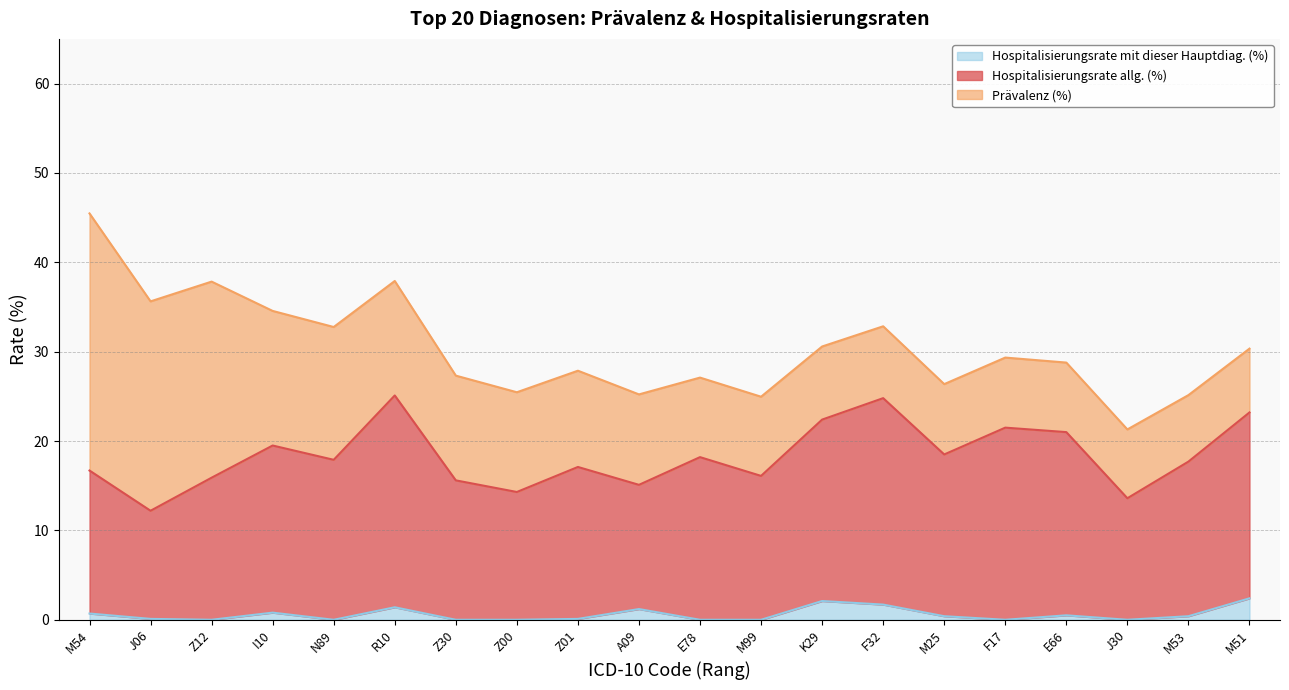

True or false: Hospitalisierungsrate allg. (%) and Hospitalisierungsrate mit dieser Hauptdiag. (%) intersect in this chart.

False